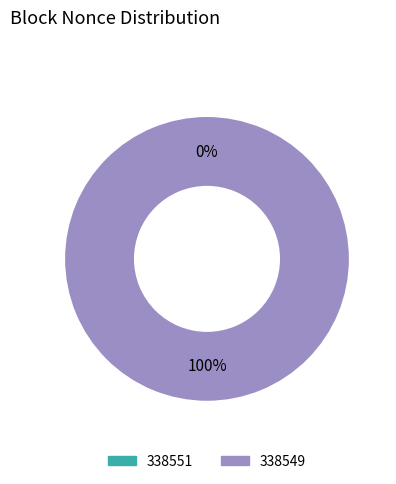

What is the largest slice in the pie chart?

338549